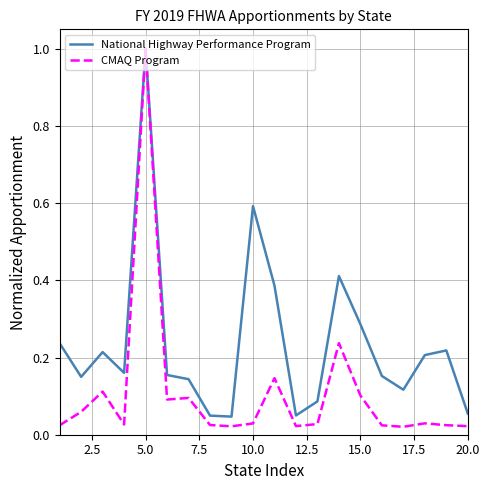

Which series has the largest range (max minus min)?

CMAQ Program